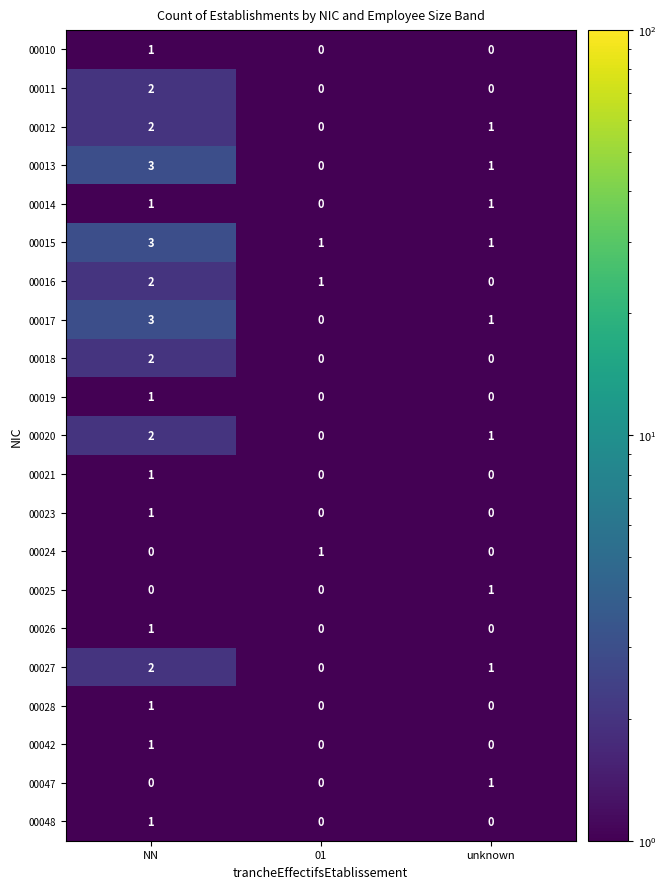

What is the sum of the 00015 values at unknown and NN?

4